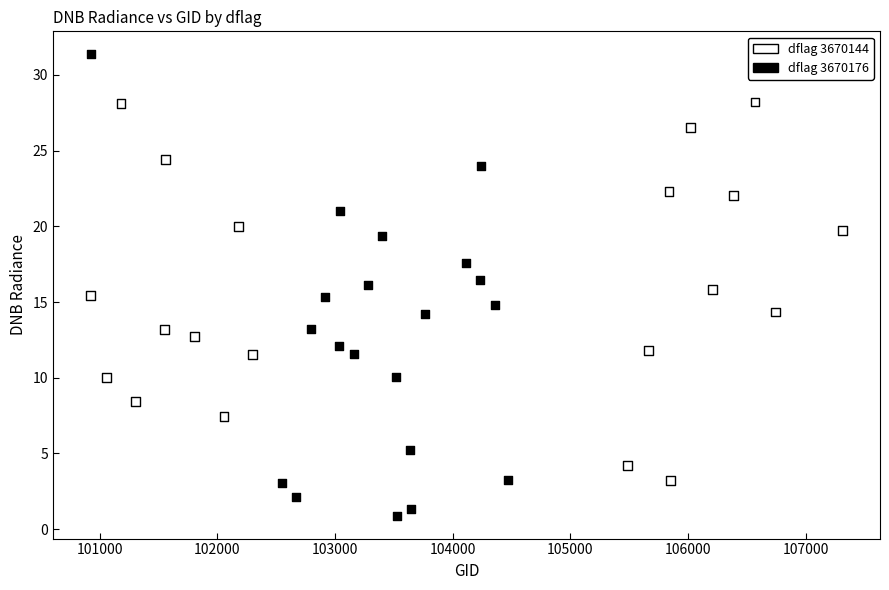

Which series contains the lowest Y value?

dflag 3670176